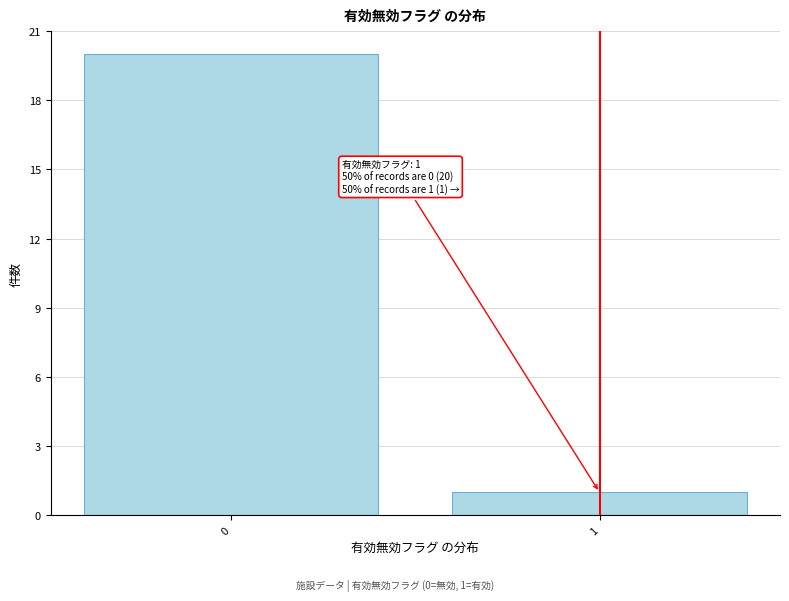

Reading left to right, what are all the values shown in this chart?

20	1